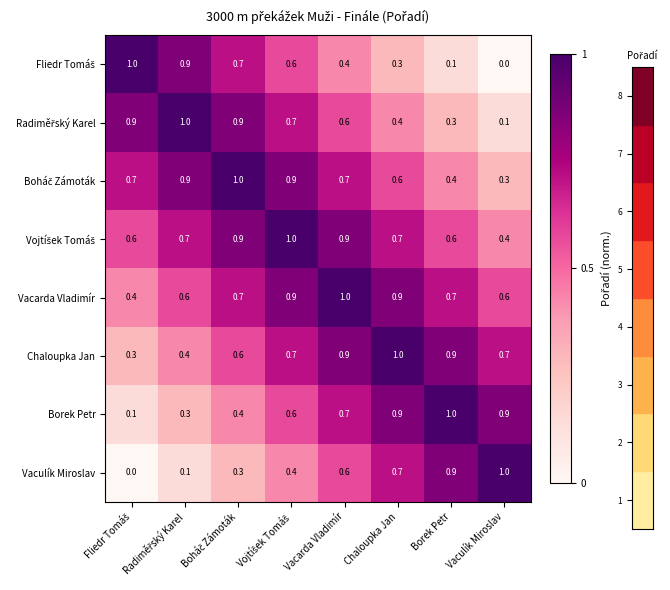

What is the sum of all Vaculík Miroslav values?

4.0